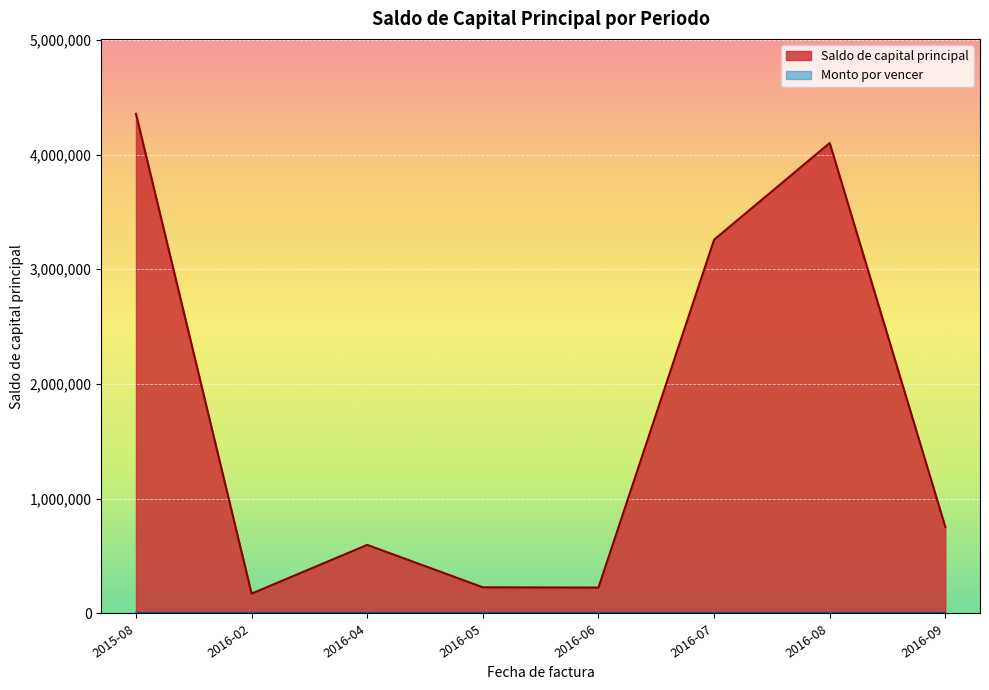

Which series has the widest spread of values?

Saldo de capital principal